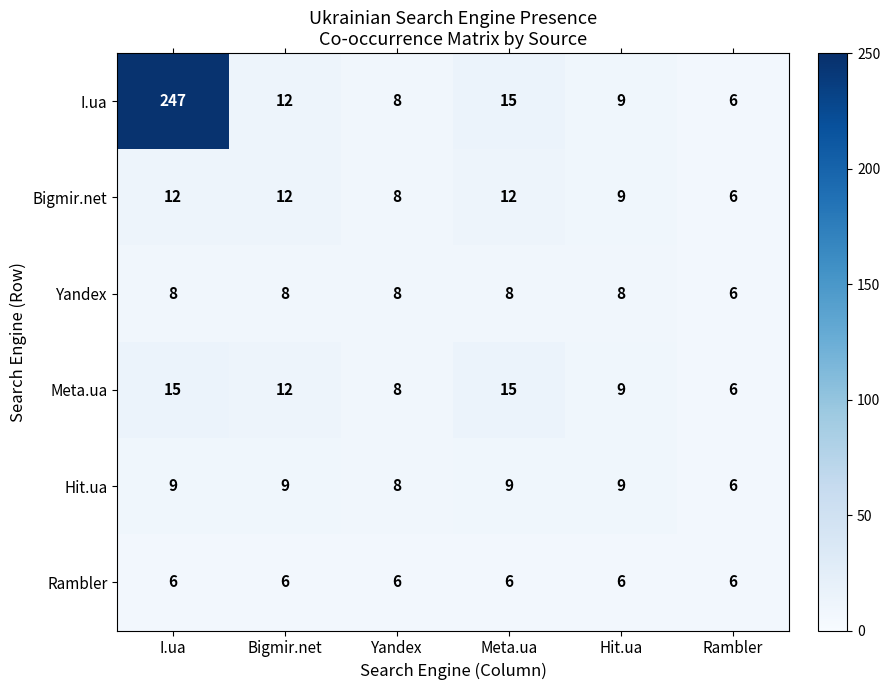

What is the spread (max minus min) of values at Meta.ua?

9